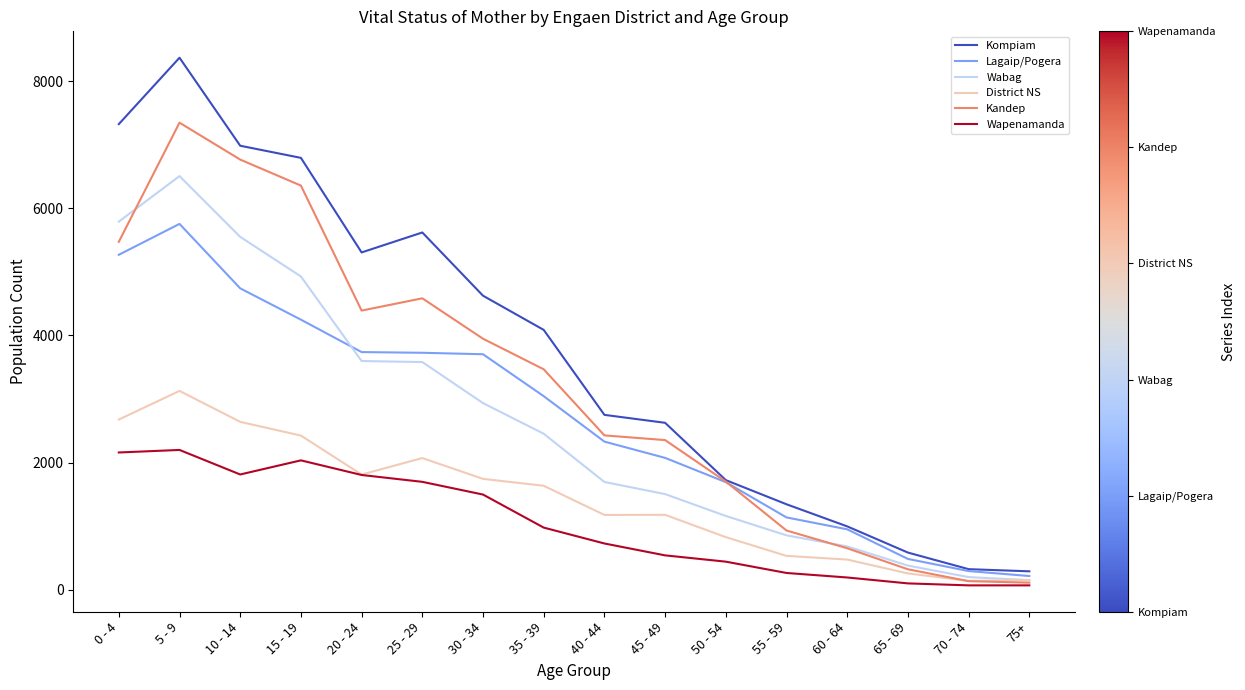

At which label does District NS reach its peak?

5 - 9